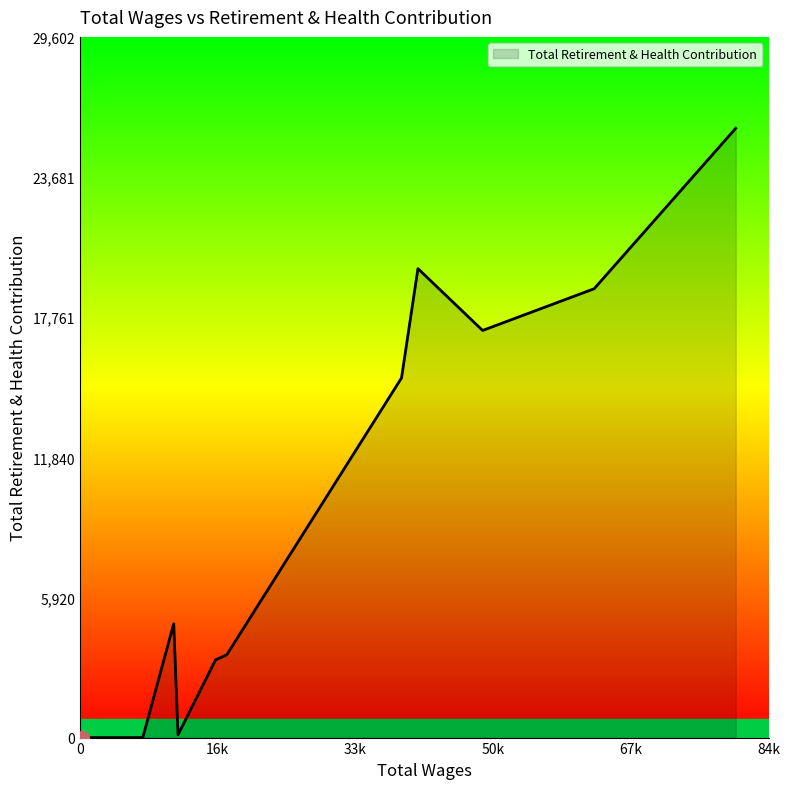

What is the difference between the maximum and minimum values?

25741